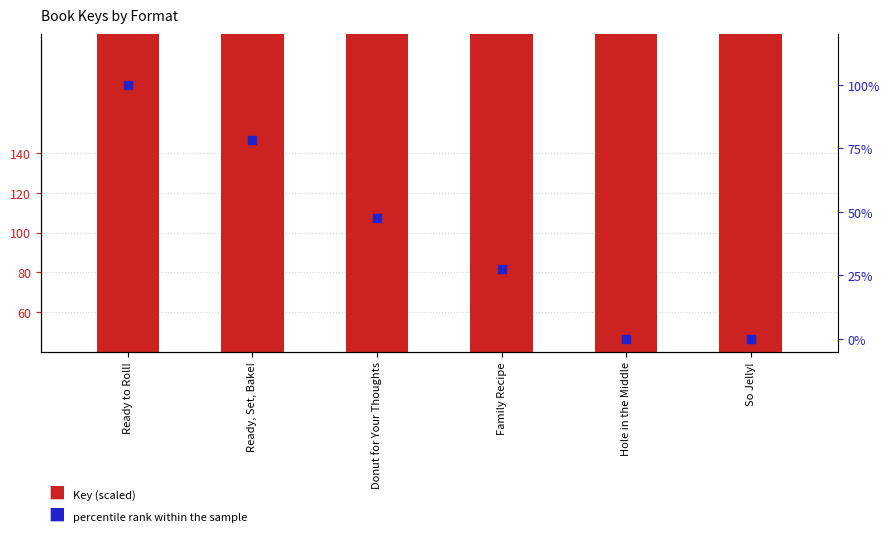

At which category is the sum across all series the highest?

Ready to Roll!